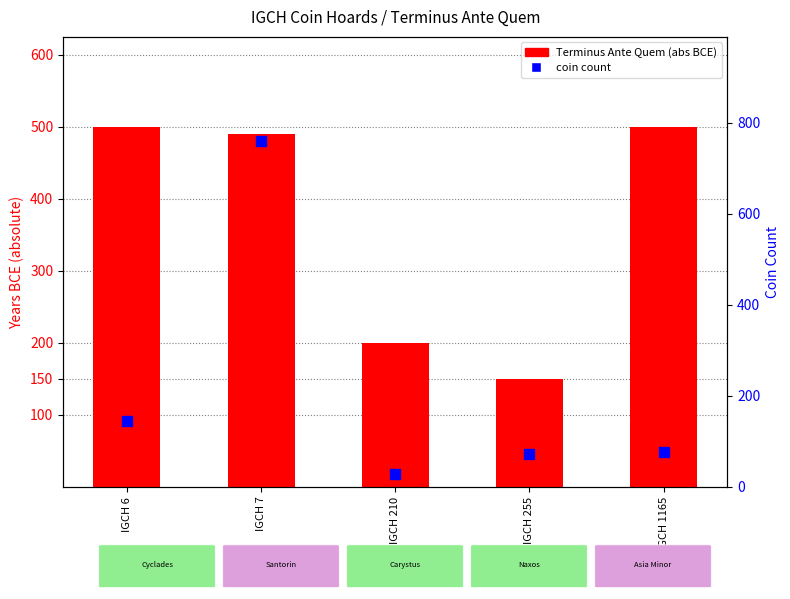

Reading left to right, extract all data points from this chart.

Terminus Ante Quem (abs BCE): 500	490	200	150	500
coin count: 145	760	28	72	76